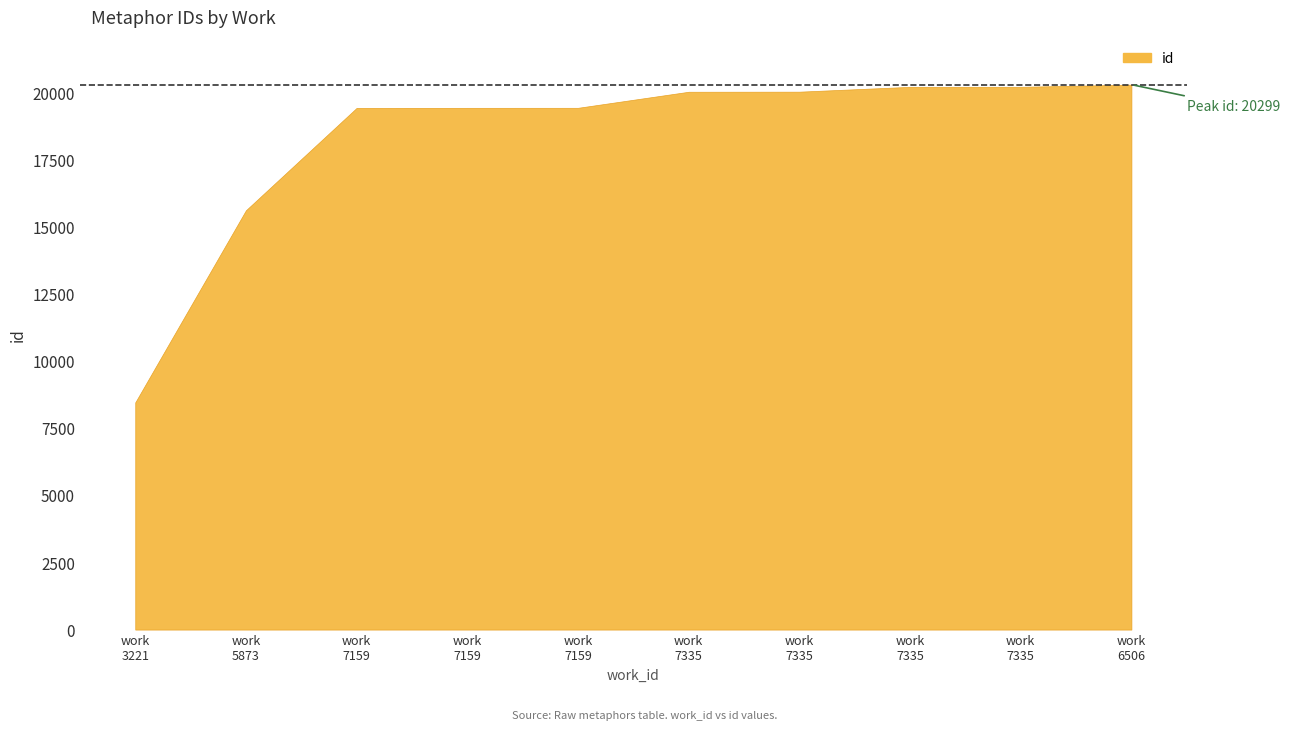

What is the label of the 1st point from the right?

6506